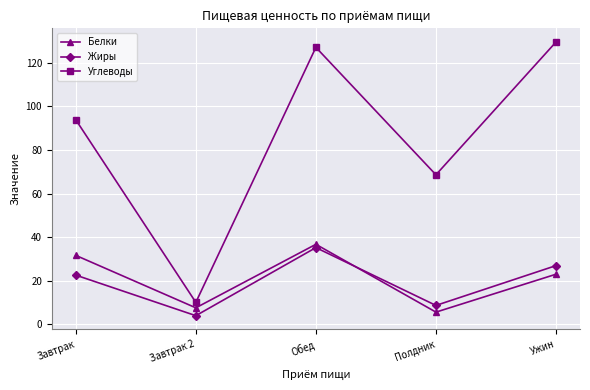

Where is the first local maximum for Белки?

Обед